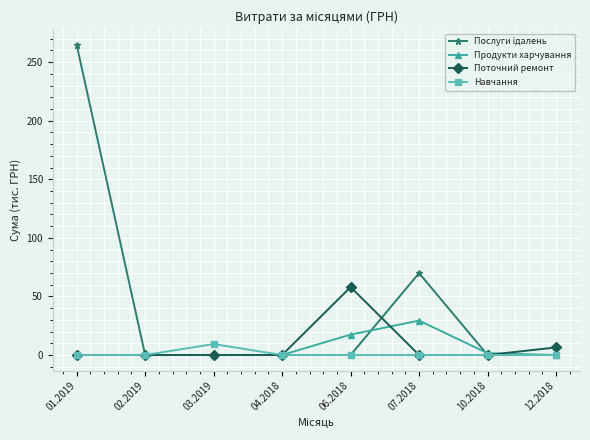

What is the label of the 1st point from the right?

12.2018